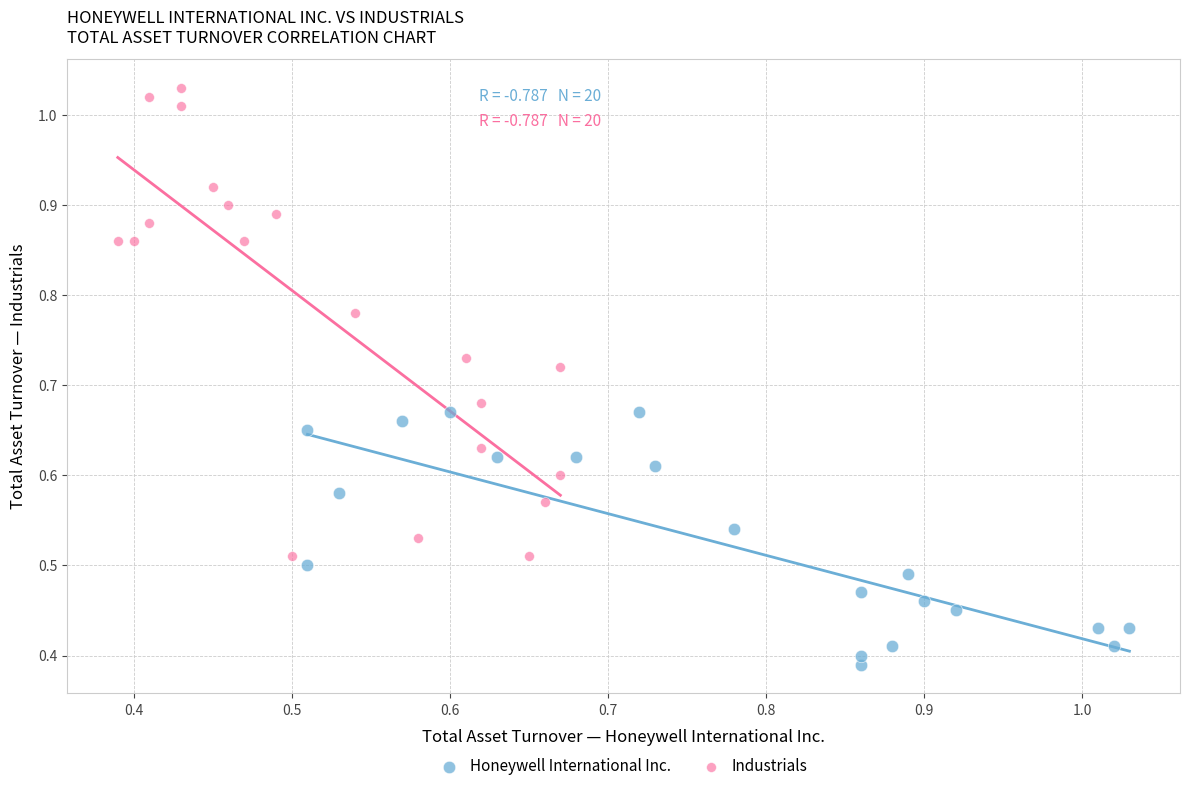

Which series has the largest Y range (max minus min)?

Industrials